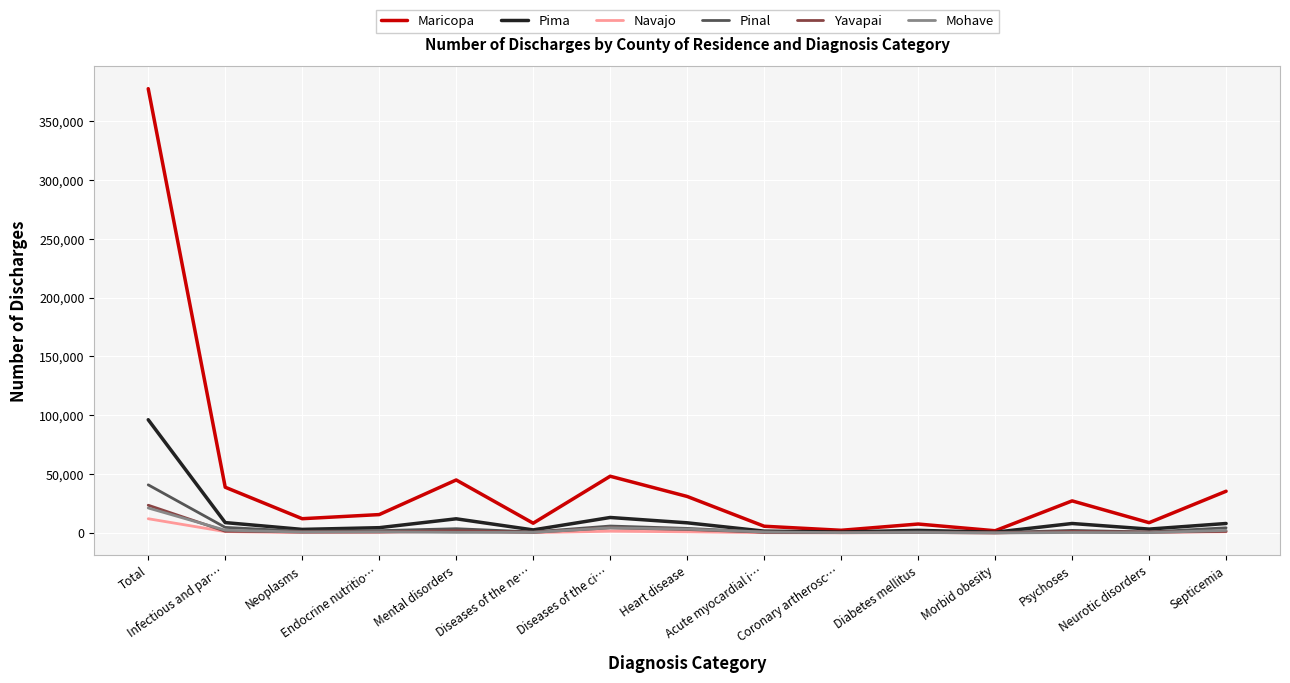

Which series has the widest spread of values?

Maricopa